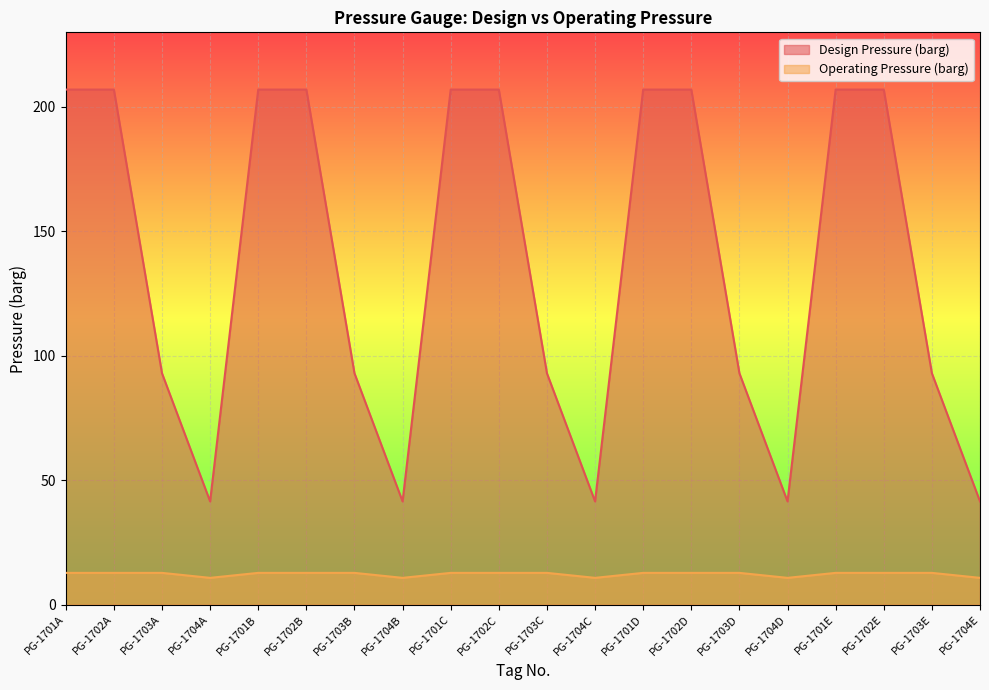

Reading left to right, transcribe all the data shown in this chart.

Design Pressure (barg): 207.0	207.0	93.0	41.5	207.0	207.0	93.0	41.5	207.0	207.0	93.0	41.5	207.0	207.0	93.0	41.5	207.0	207.0	93.0	41.5
Operating Pressure (barg): 12.8	12.8	12.8	10.8	12.8	12.8	12.8	10.8	12.8	12.8	12.8	10.8	12.8	12.8	12.8	10.8	12.8	12.8	12.8	10.8